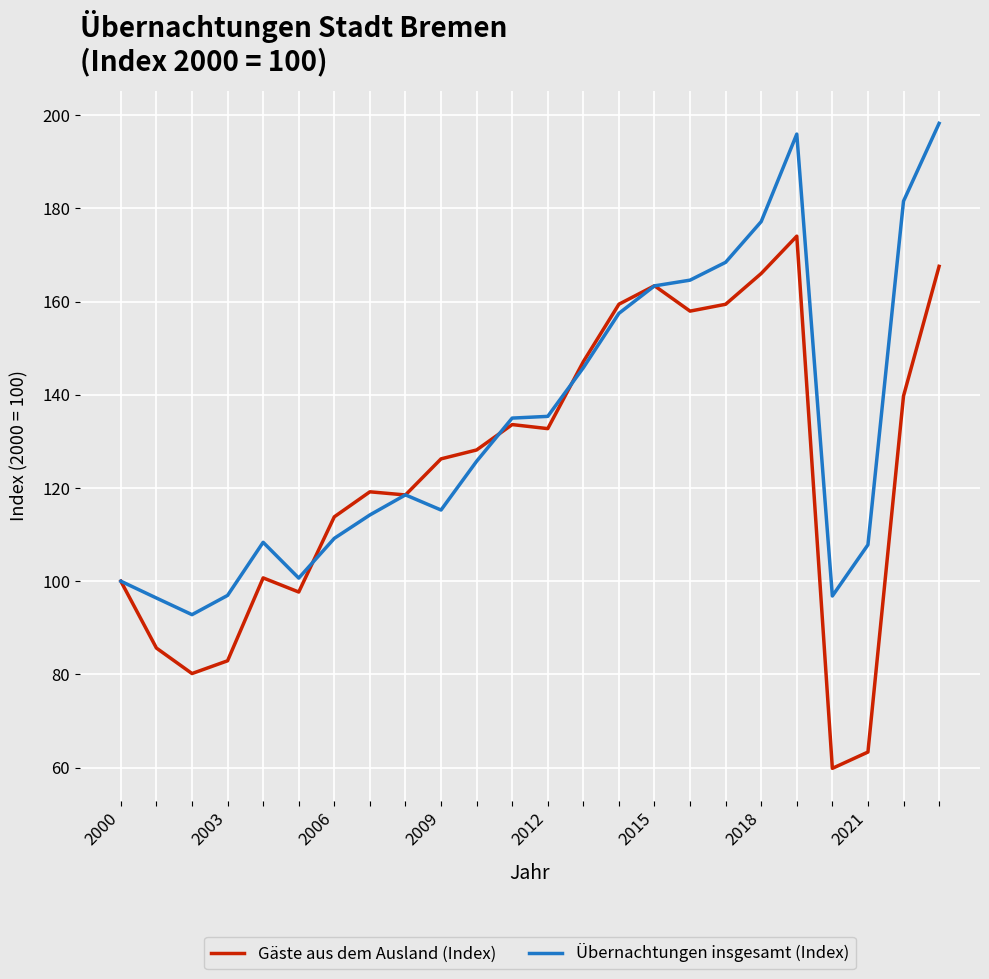

What is the highest value of the Gäste aus dem Ausland (Index) series?

174.1